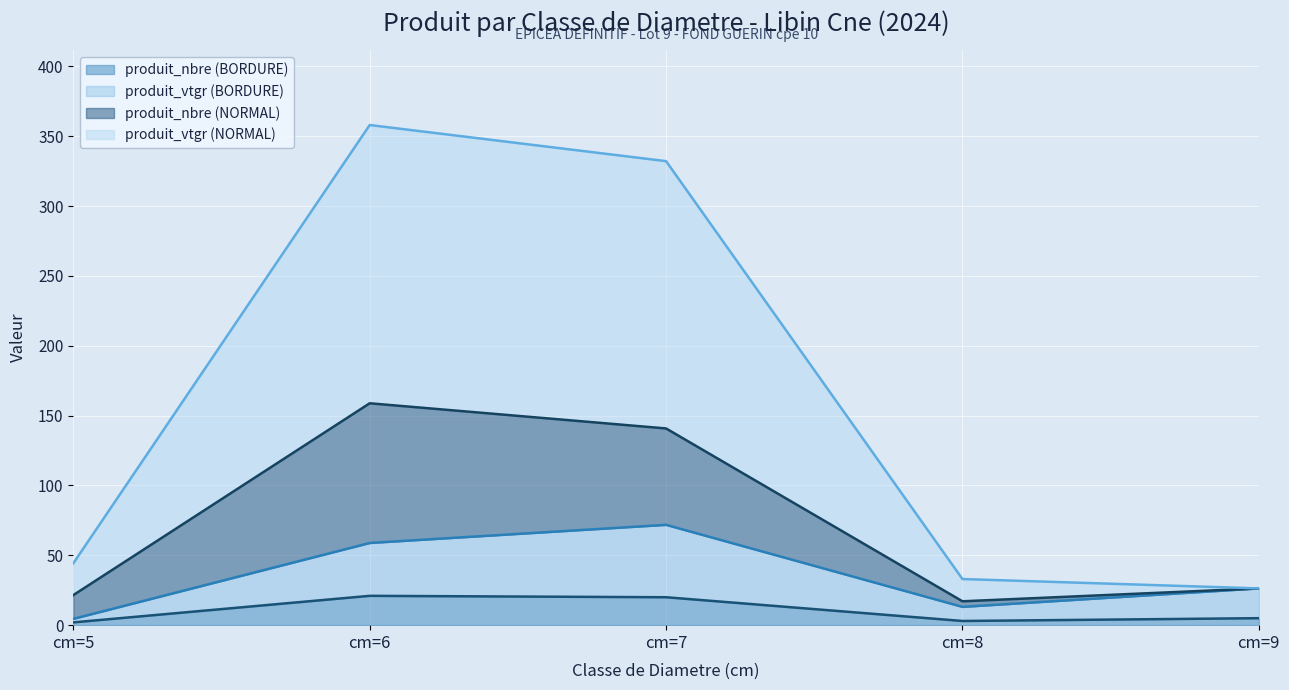

Which category has the lowest value across all series?

cm=5